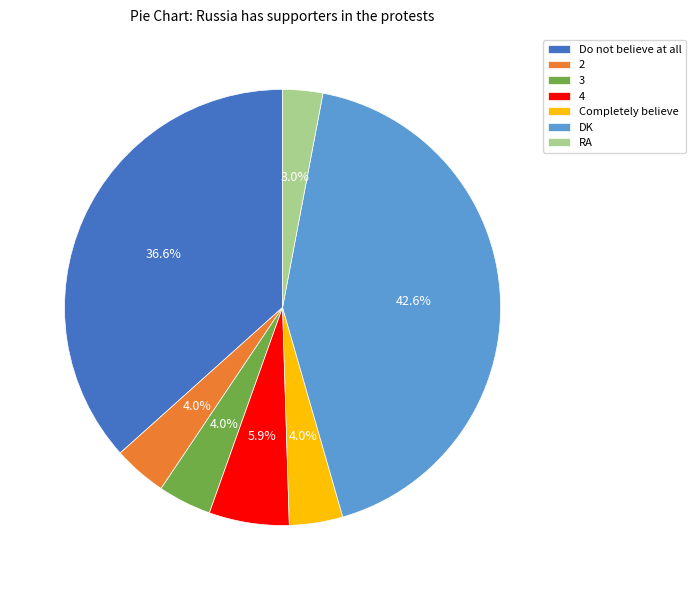

To the nearest percent, what percentage of the pie is Do not believe at all?

37%